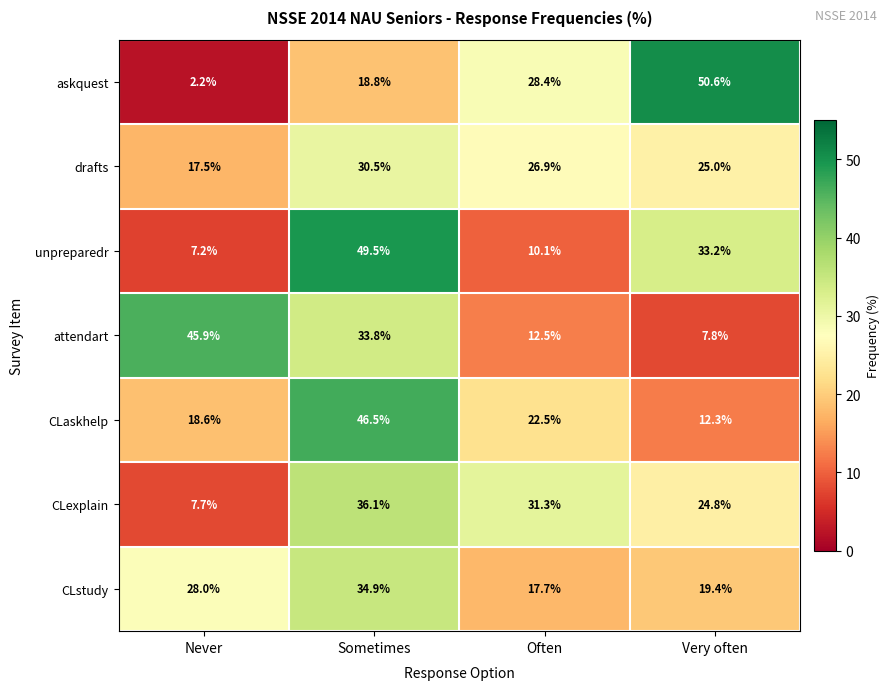

What is the minimum value for drafts?

17.5